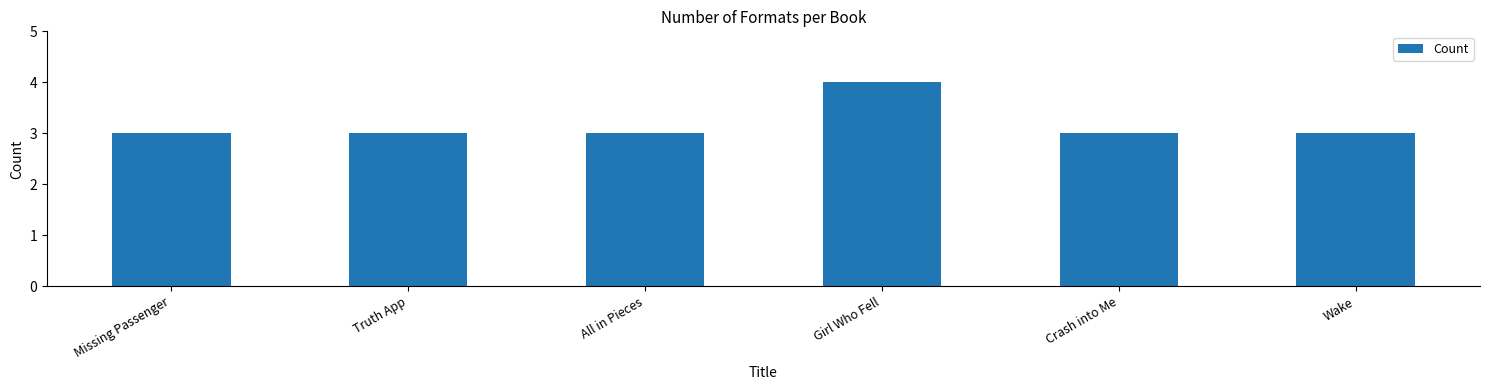

Reading right to left, list all the values displayed in this chart.

Wake=3	Crash into Me=3	Girl Who Fell=4	All in Pieces=3	Truth App=3	Missing Passenger=3